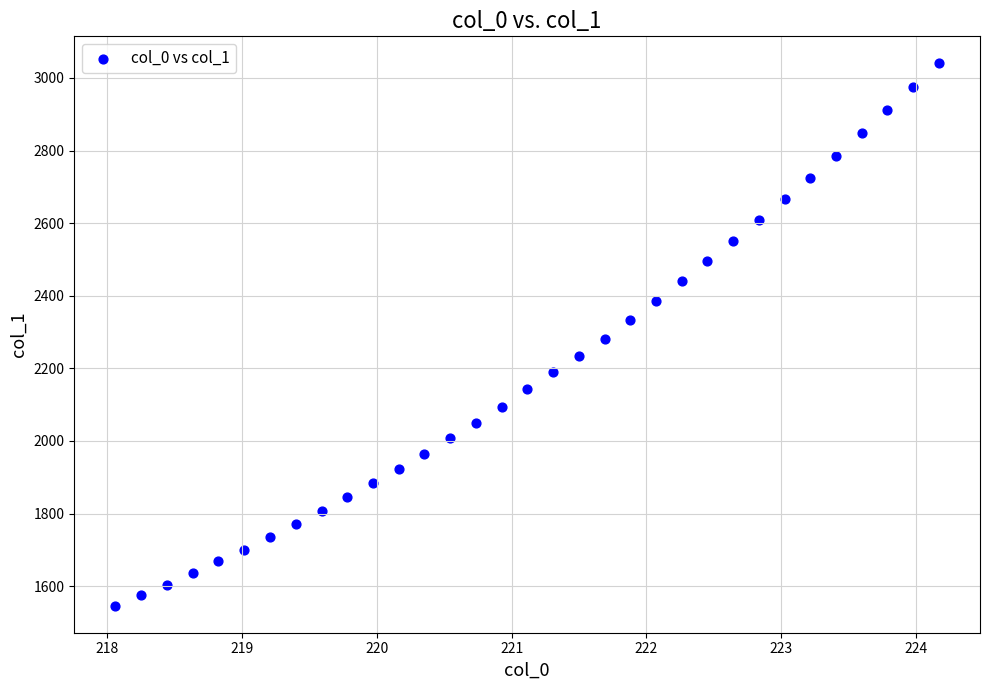

What is the range of X values (max minus min)?

6.1